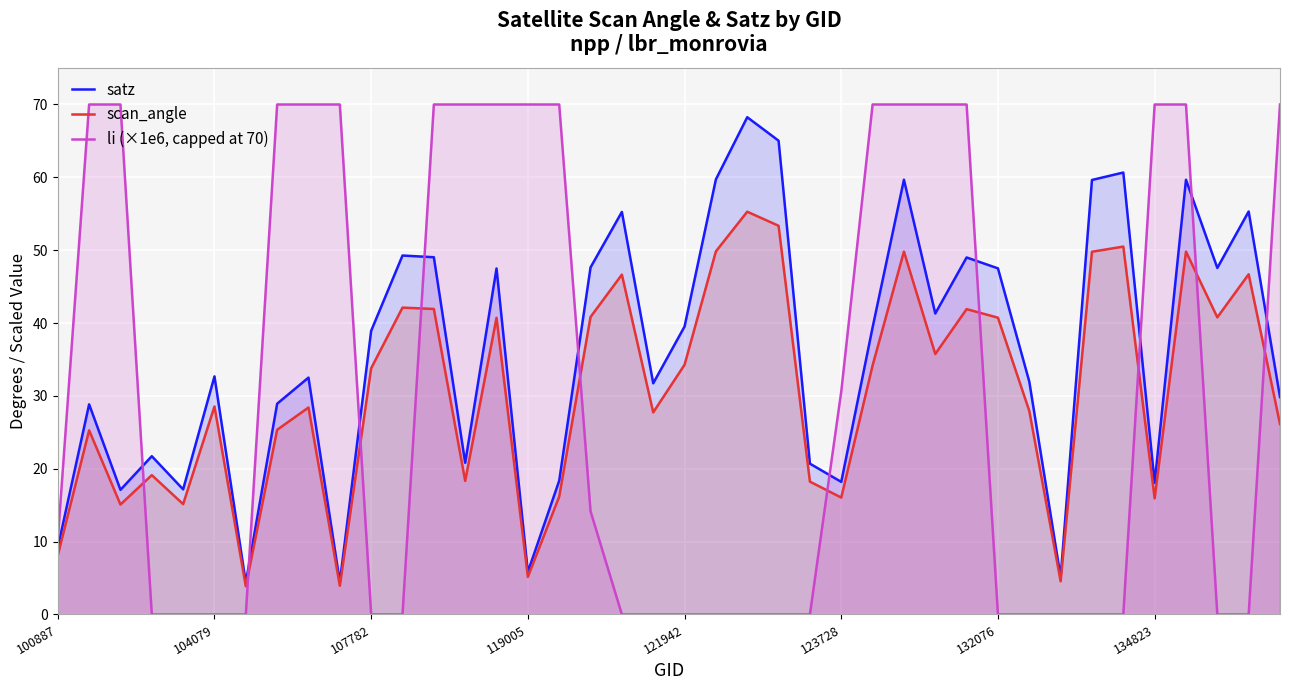

How many series are shown in this chart?

3